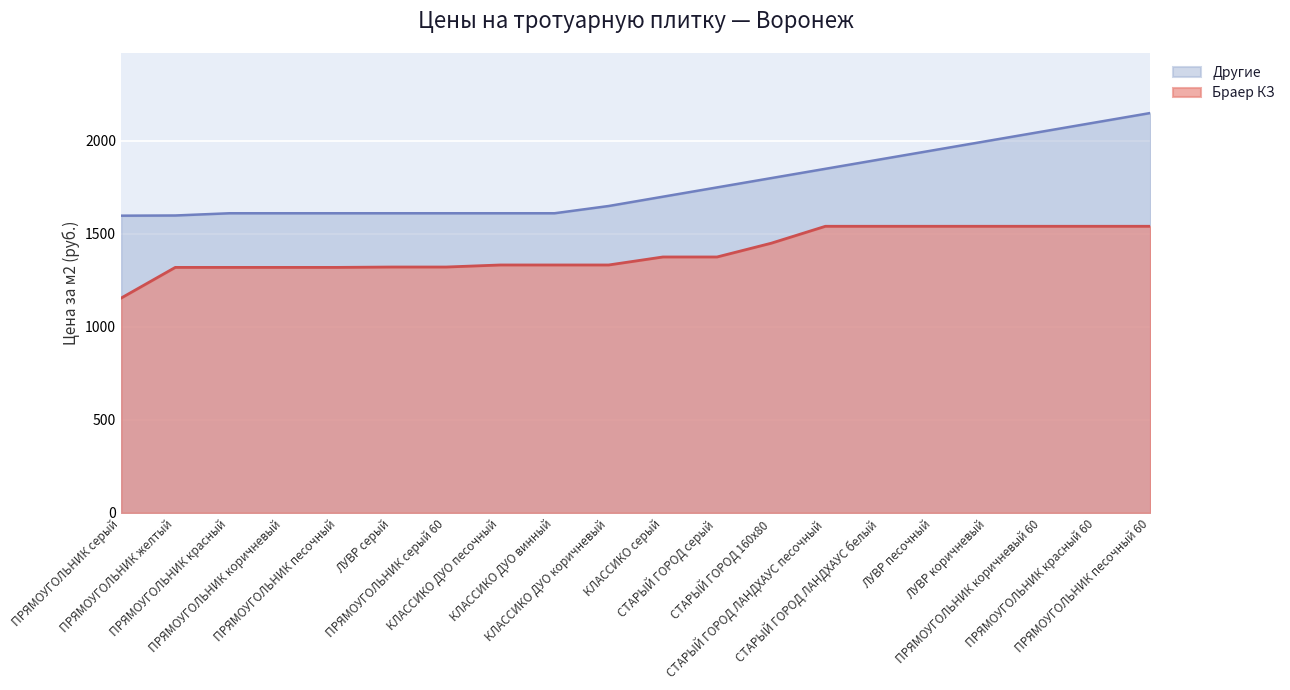

True or false: Другие has more than 2 points higher than both neighbors.

False